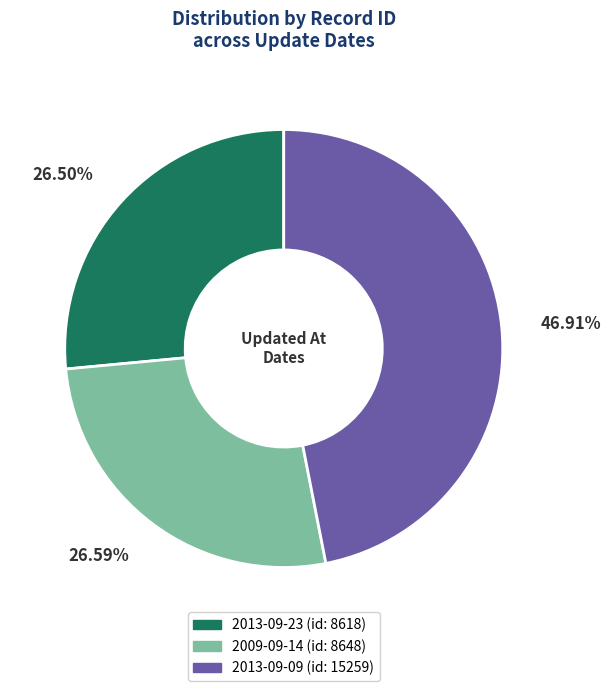

Does any single category account for the majority?

No